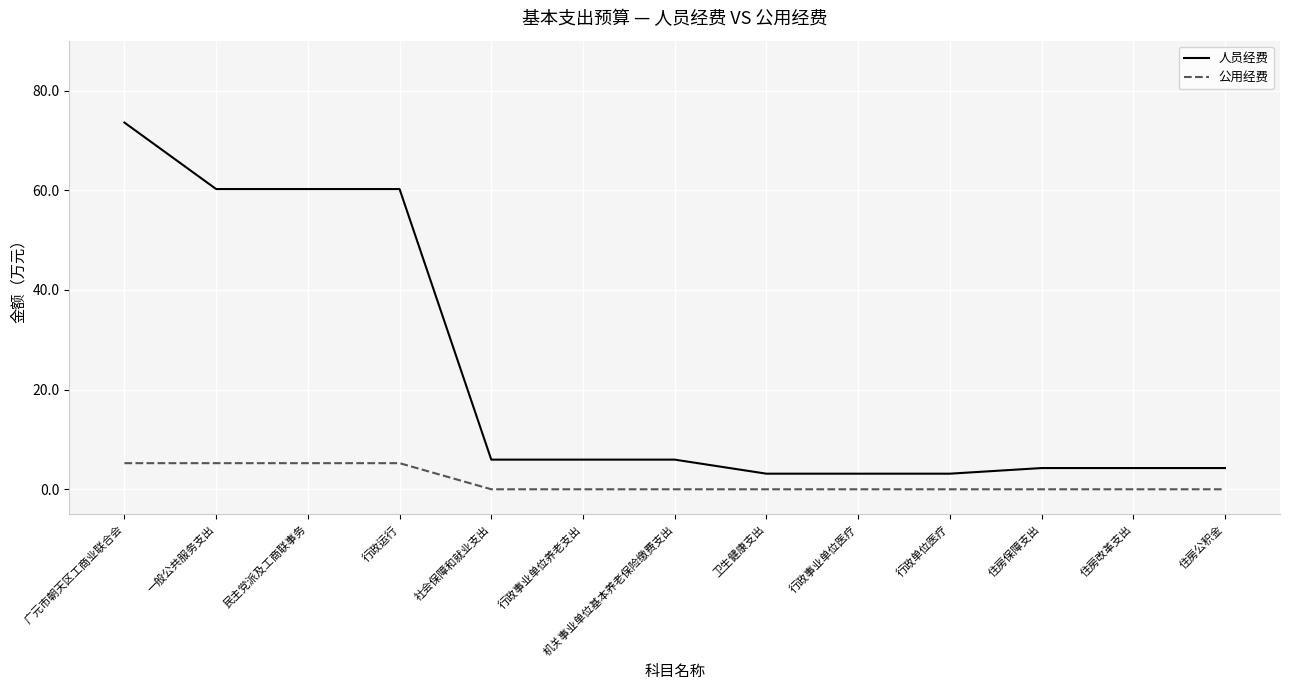

What are all the series names shown in the legend?

人员经费, 公用经费